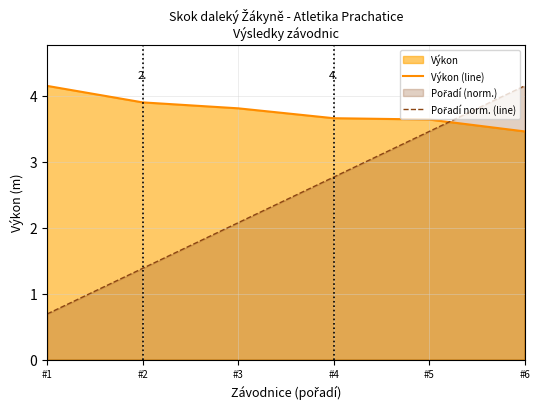

Is the value of Pořadí norm. (line) at #6 greater than the value of Výkon (line) at #4?

Yes